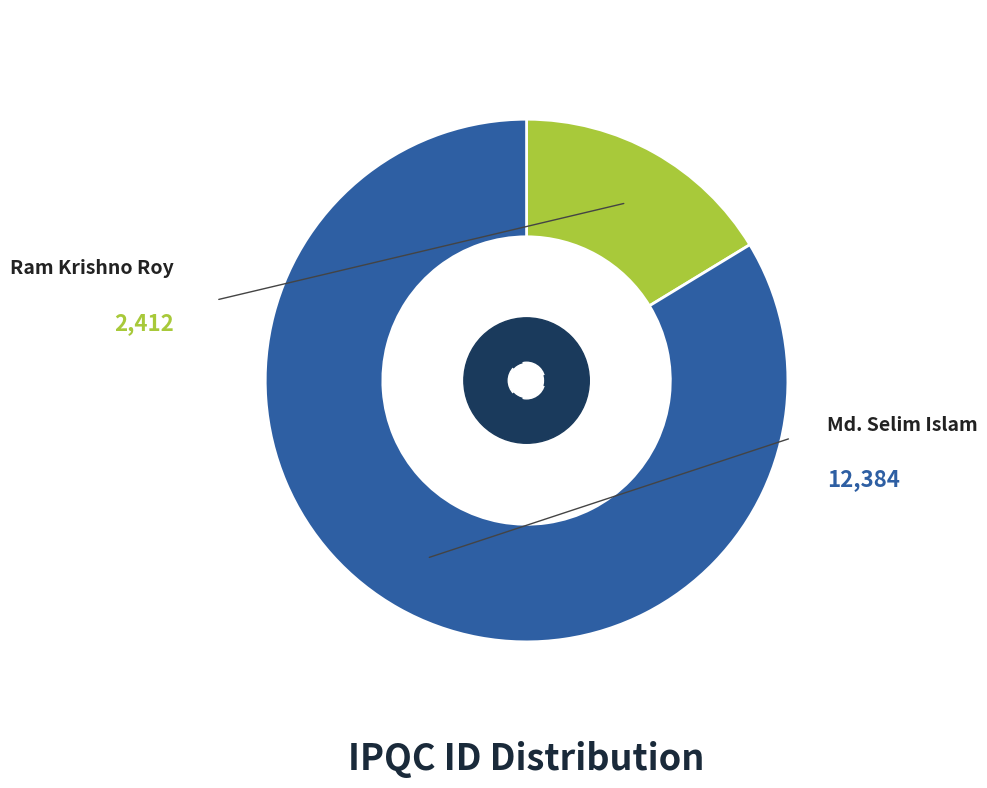

To the nearest percent, what is the difference between the Md. Selim Islam and Ram Krishno Roy slice percentages?

67%